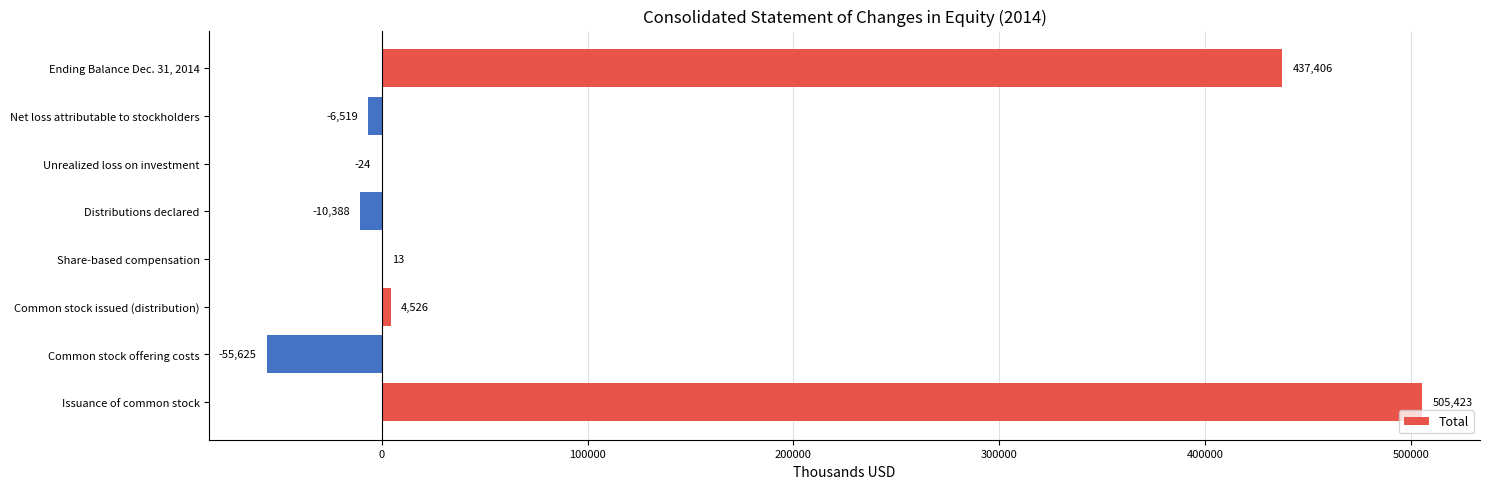

Are the bars horizontal?

Yes